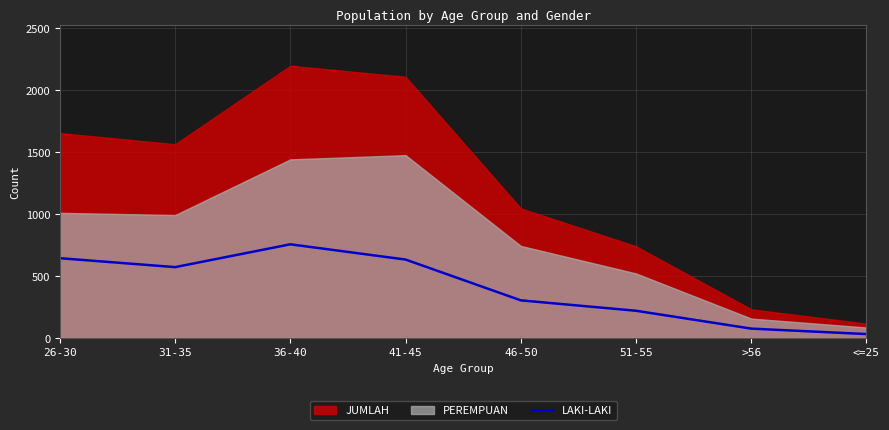

True or false: the data shows 571 at 31-35.

True